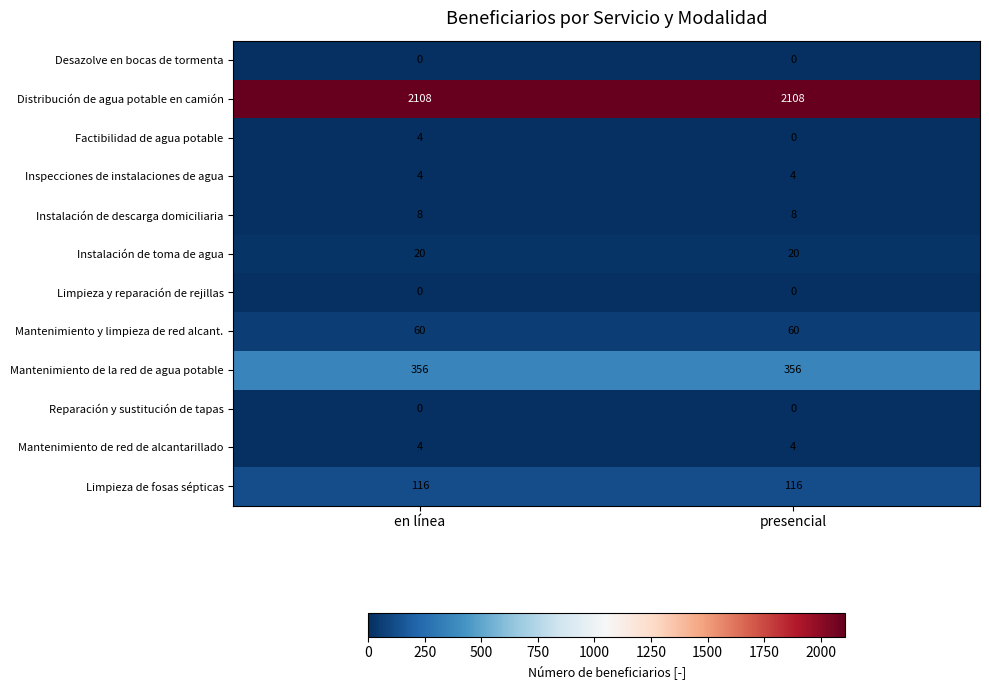

What is the lowest value of the Instalación de toma de agua series?

20